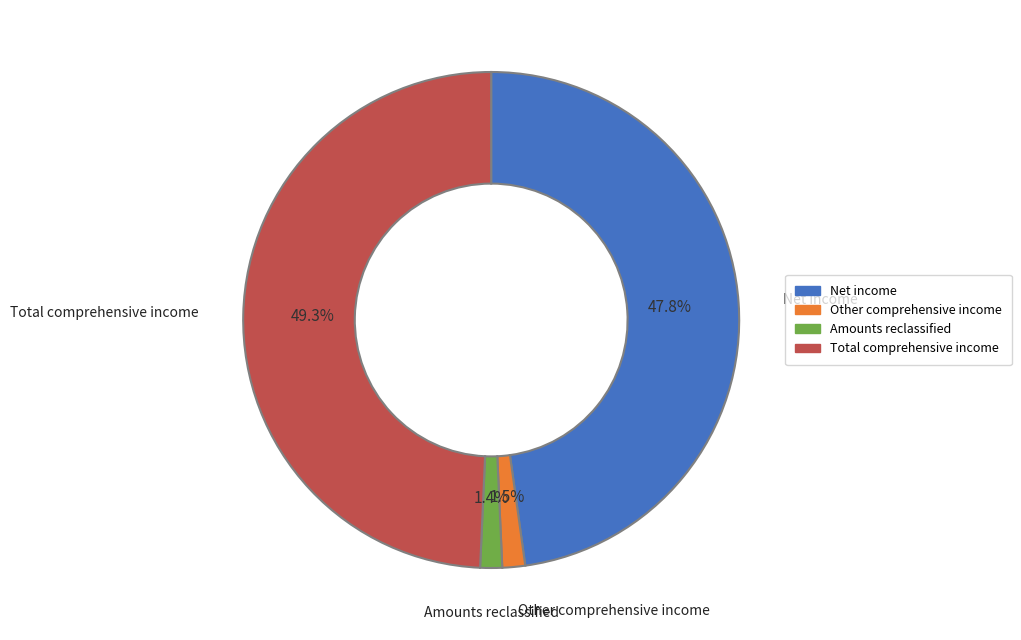

Is there any slice that represents more than half of the pie?

No